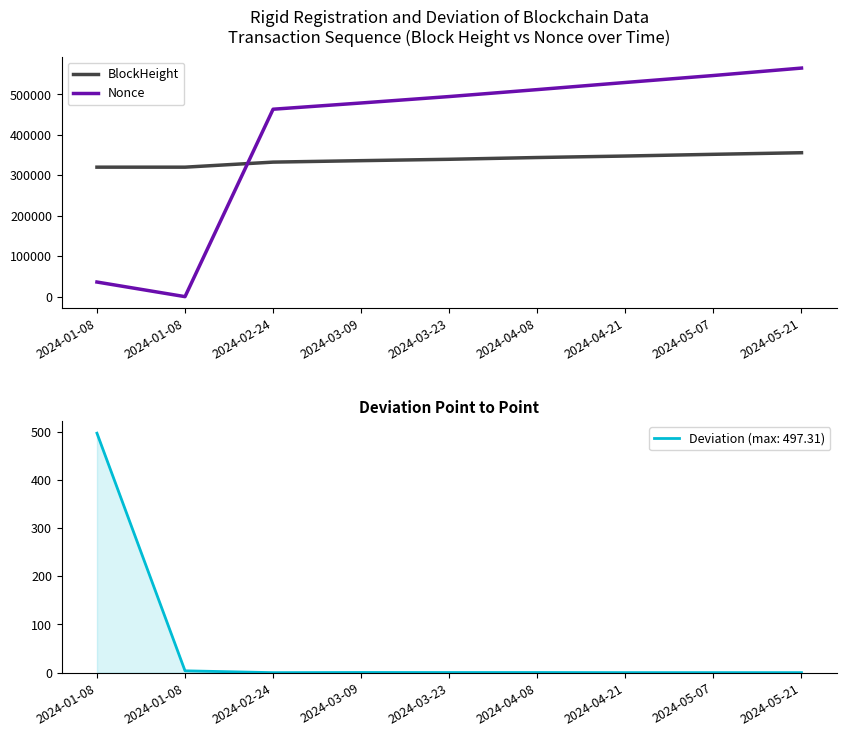

Where does the Nonce series first go above 494864?

2024-04-08